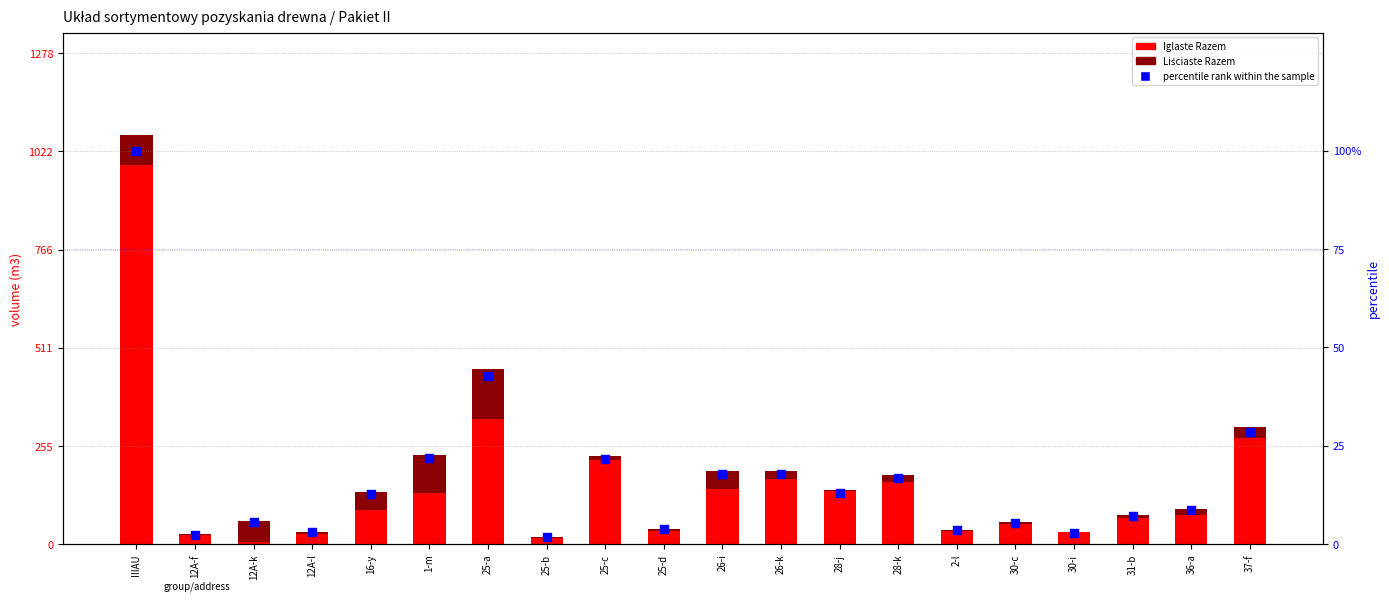

At which category is the sum across all series the highest?

IIIAU